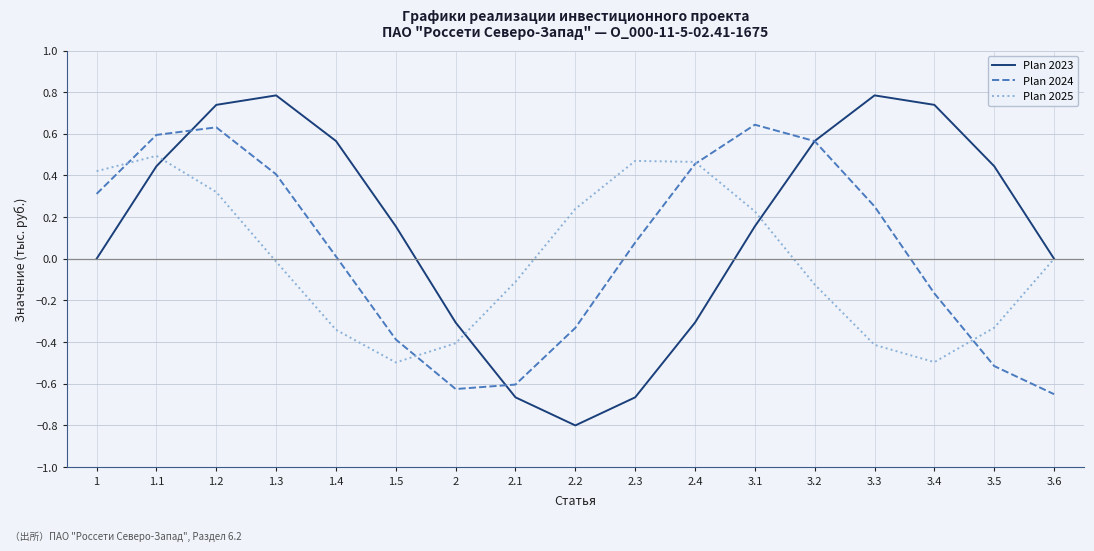

How many negative values does the Plan 2024 series have?

7